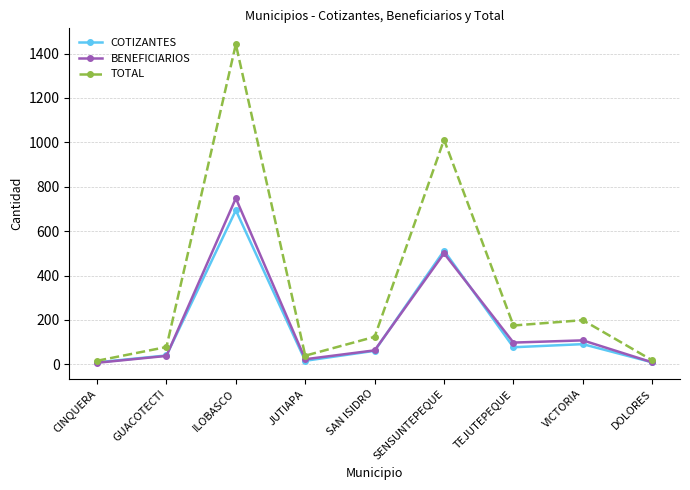

What is the label of the 3rd point from the left?

ILOBASCO